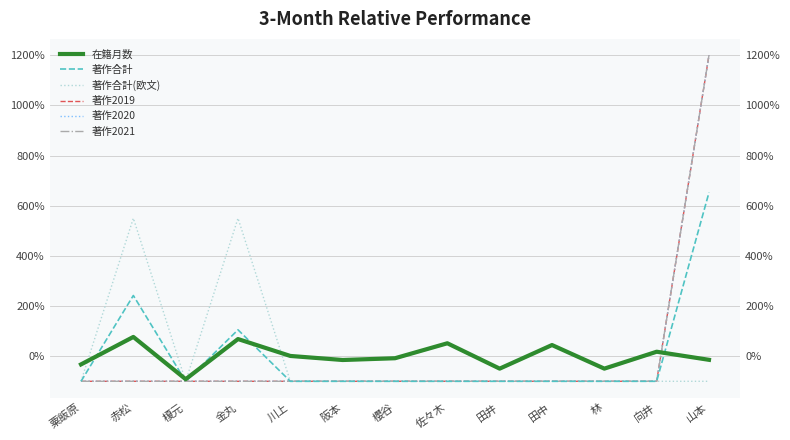

Which has a higher value, 山本 or 阪本?

山本